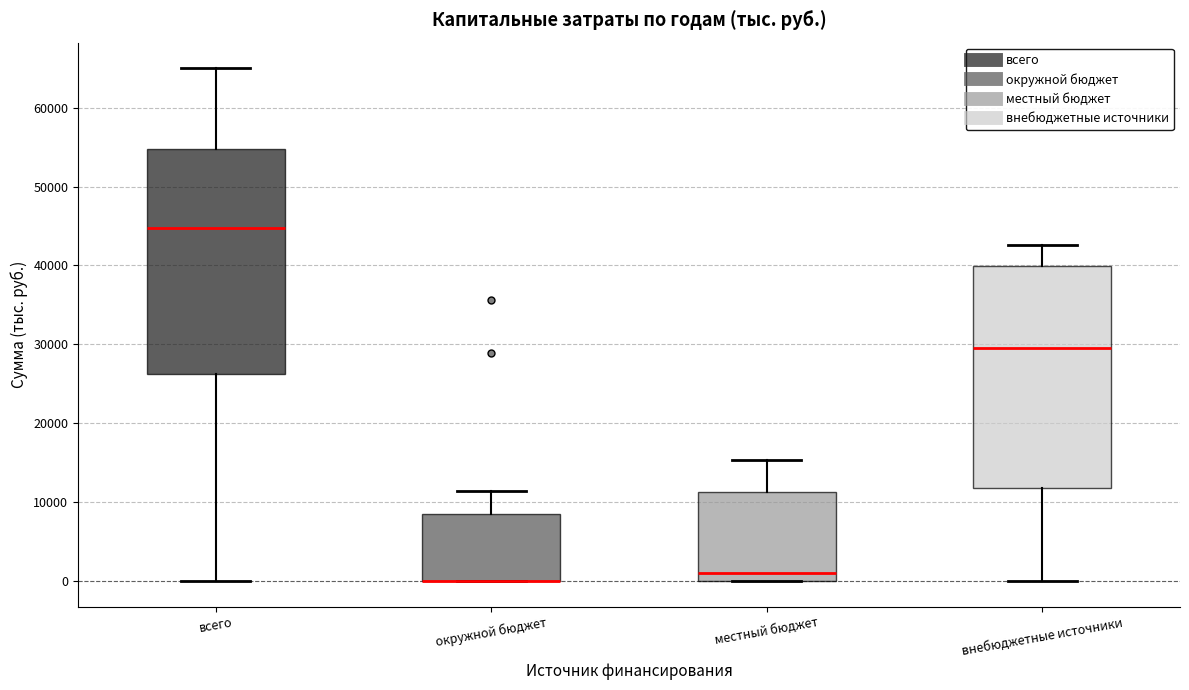

Where does the upper whisker of the box for внебюджетные источники end on the y-axis? The values are not printed on the chart, so give them approximately, as read against the axis.

43000